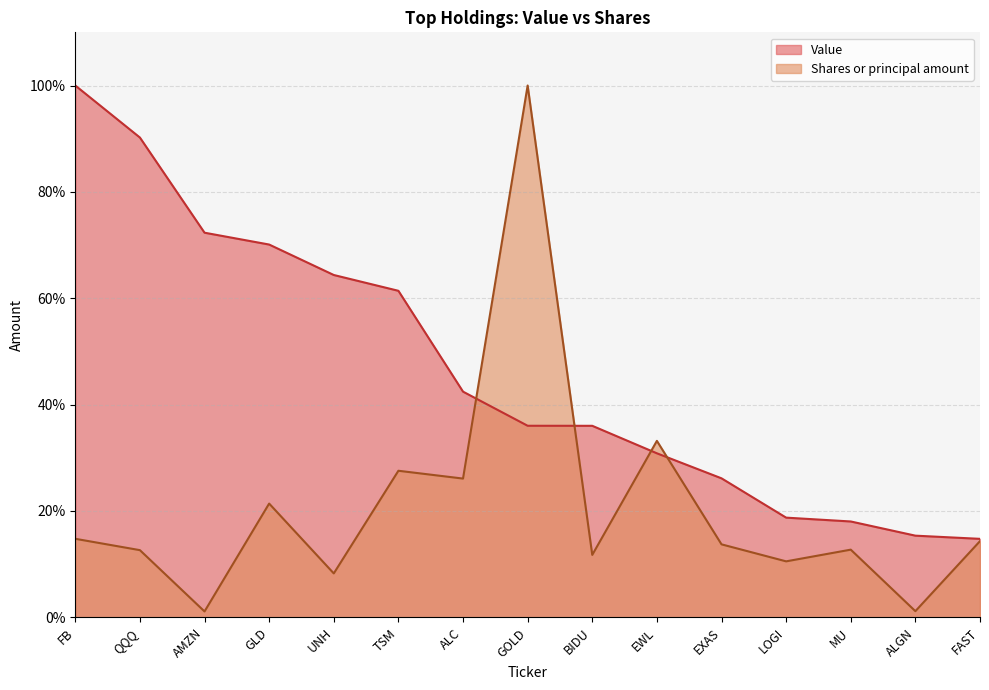

Which series has the largest total across all categories?

Value